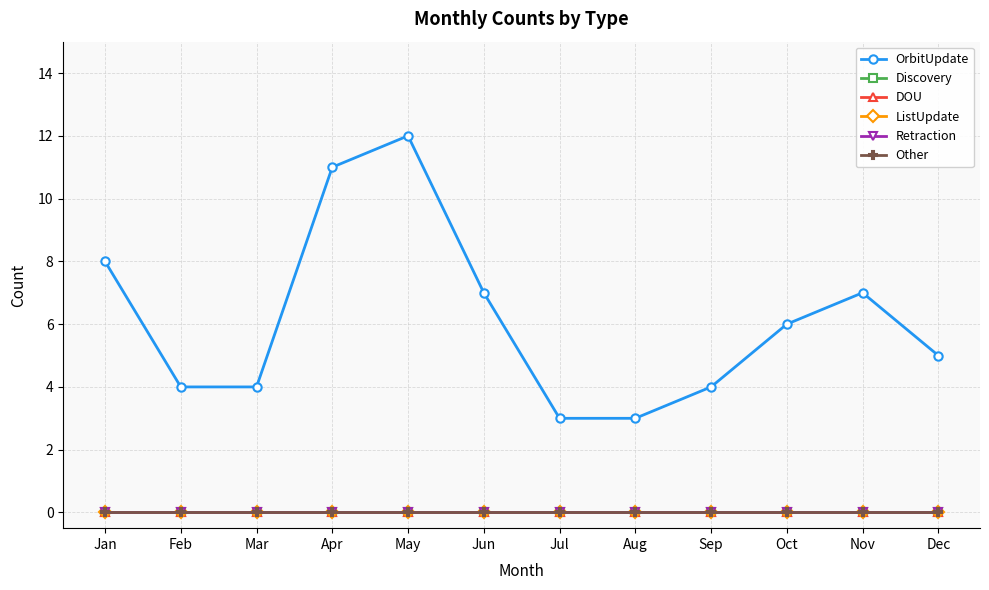

Is this an area chart (filled region under the line)?

No